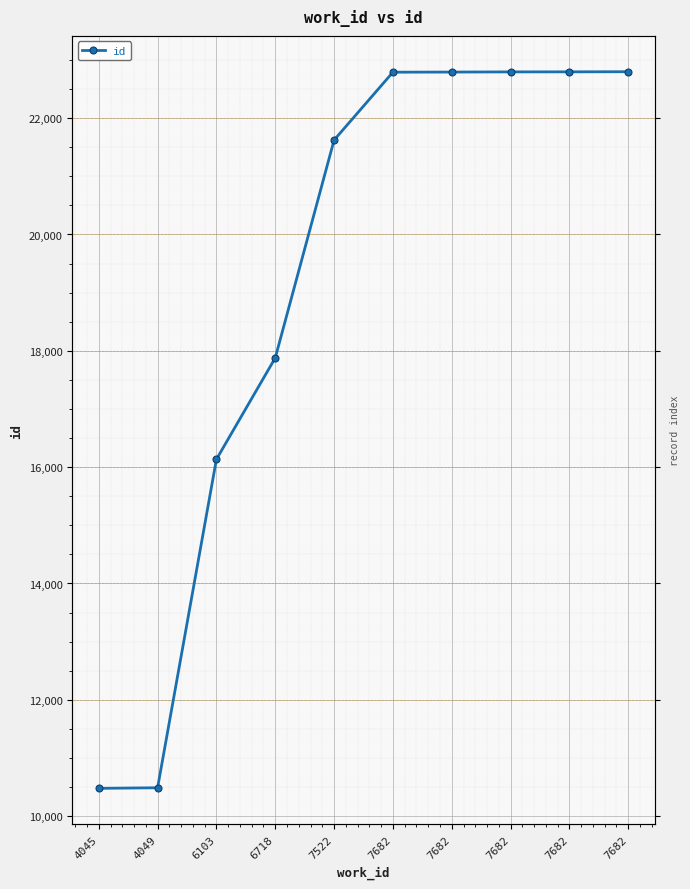

Reading left to right, extract all data points from this chart.

10478	10488	16134	17878	21623	22790	22792	22795	22796	22798